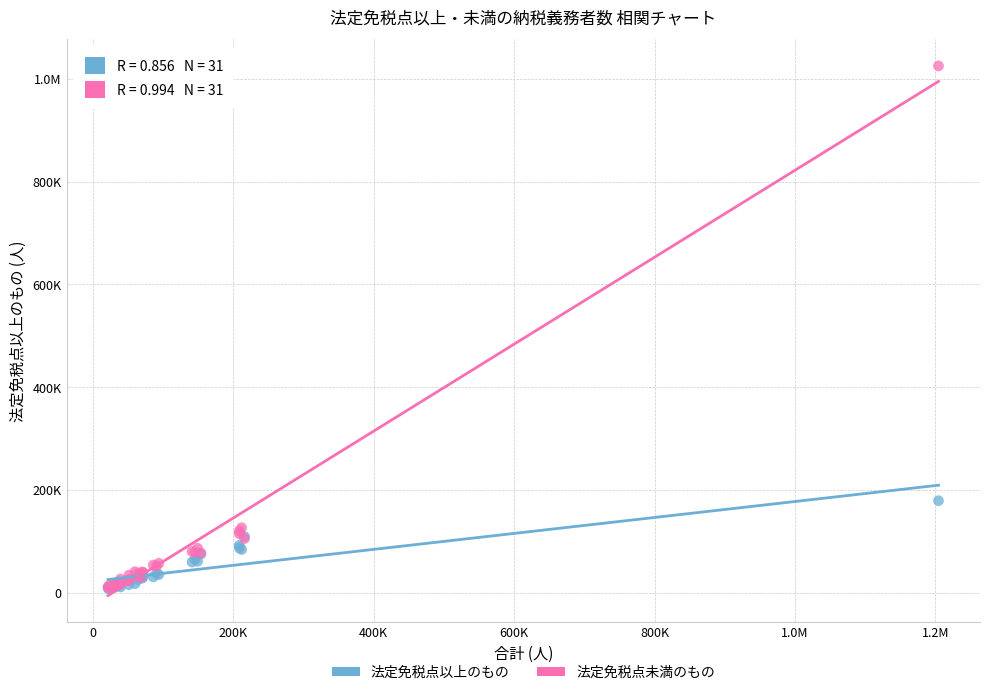

What are all the series names shown in the legend?

法定免税点以上のもの, 法定免税点未満のもの